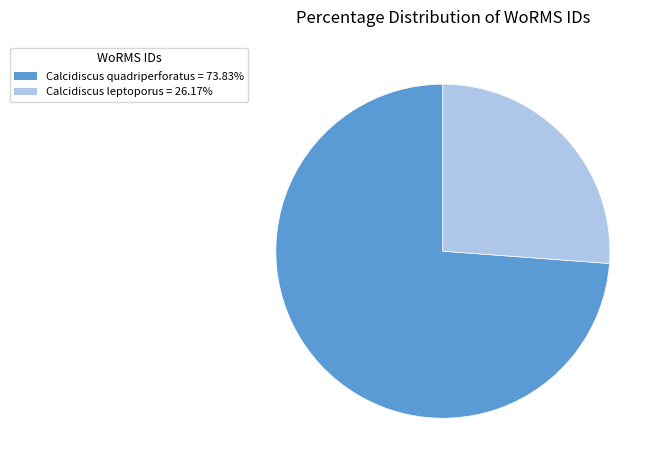

Is the sum of Calcidiscus leptoporus = 26.17% and Calcidiscus quadriperforatus = 73.83% greater than half?

Yes